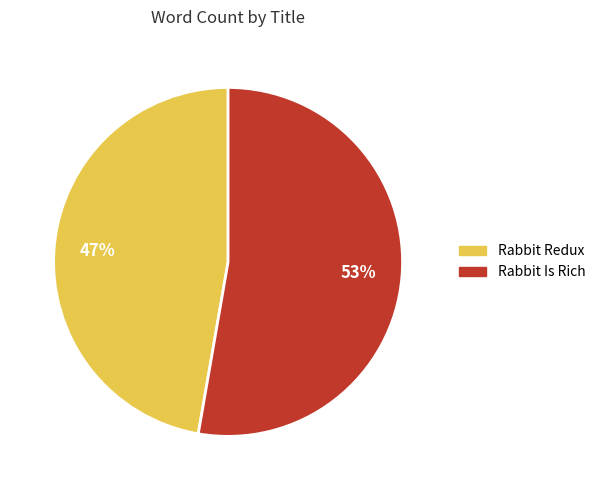

What percentage is the Rabbit Redux slice, to the nearest percent?

47%